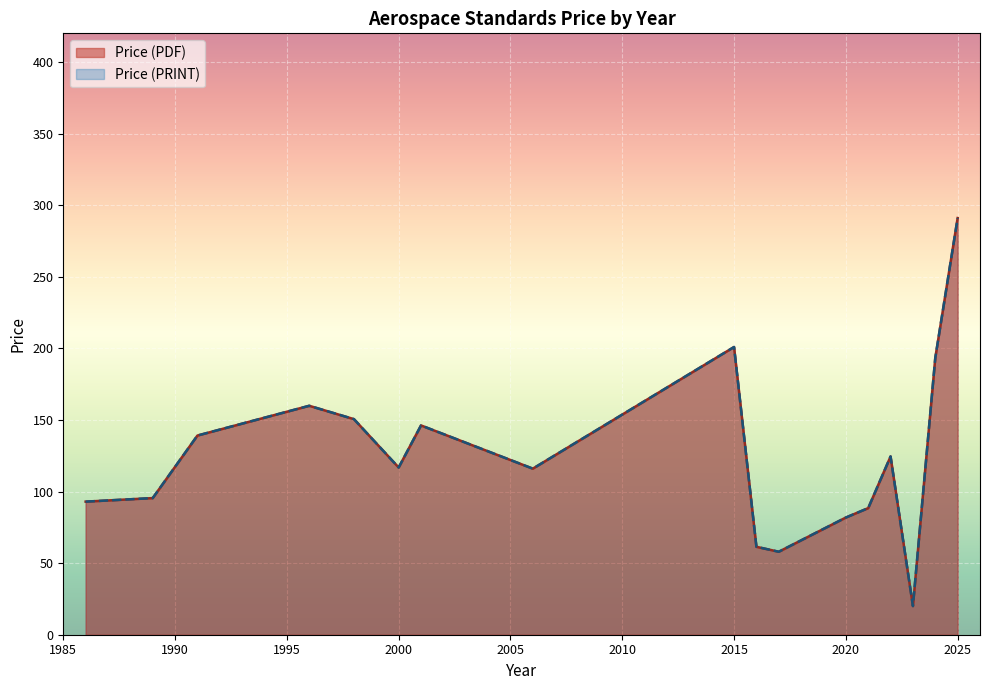

Which category has the highest value across all series?

2025